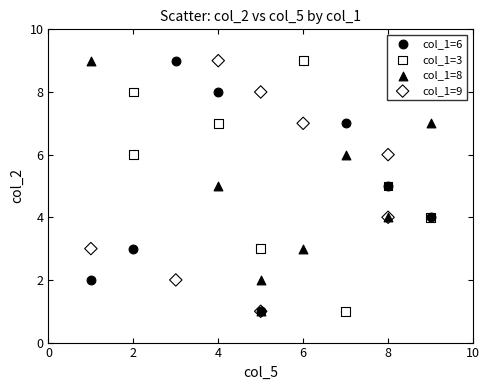

What are all the series names shown in the legend?

col_1=6, col_1=3, col_1=8, col_1=9